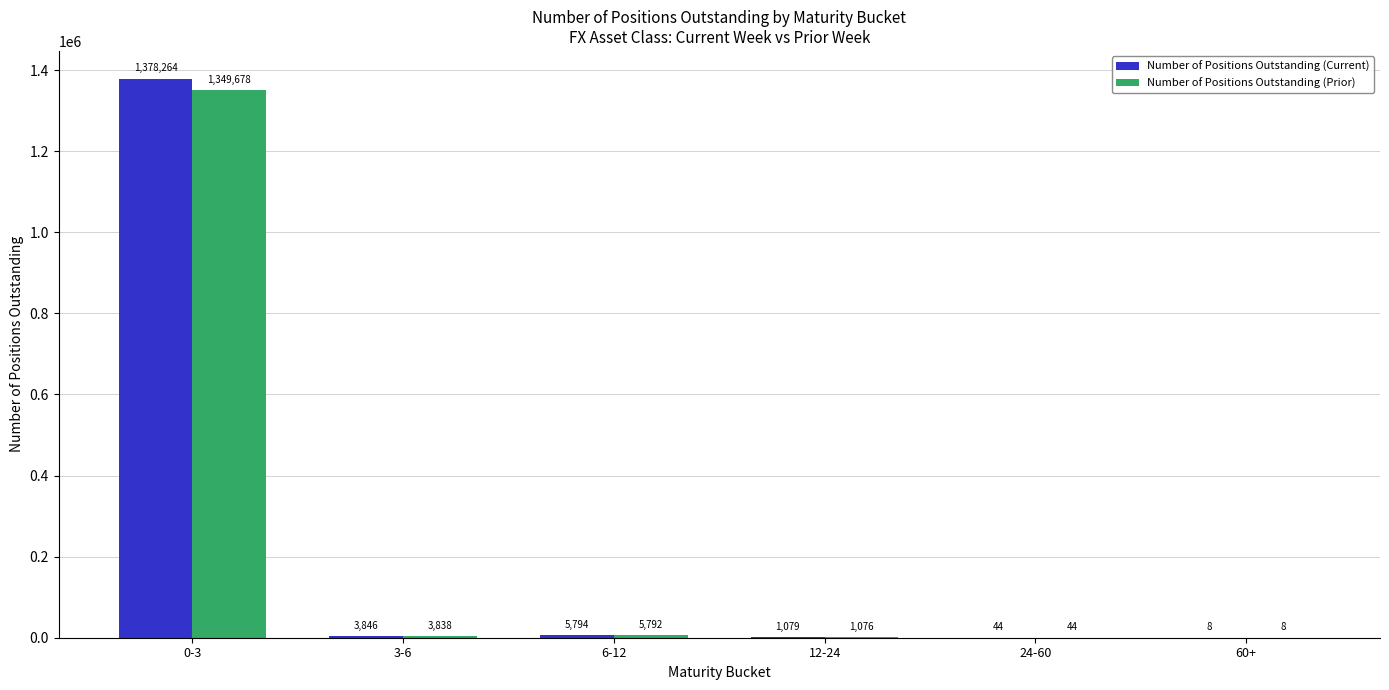

At which category is the sum across all series the highest?

0-3